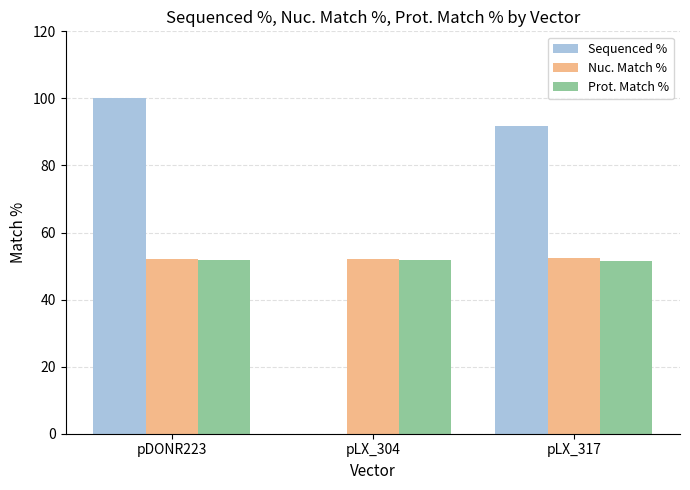

What is the maximum value for Prot. Match %?

51.7